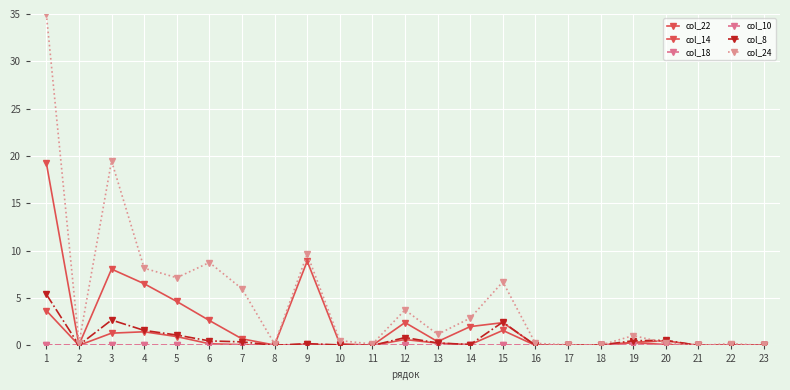

Which series has the largest range (max minus min)?

col_24